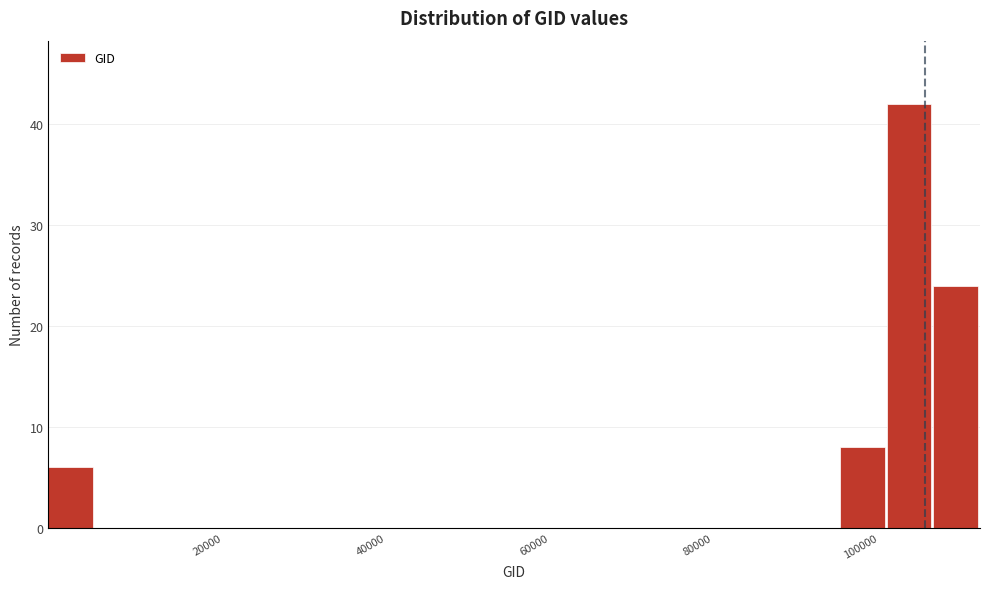

Around what value on the x-axis is the tallest bar? Give the approximate position of its centre, as read against the axis.

106000